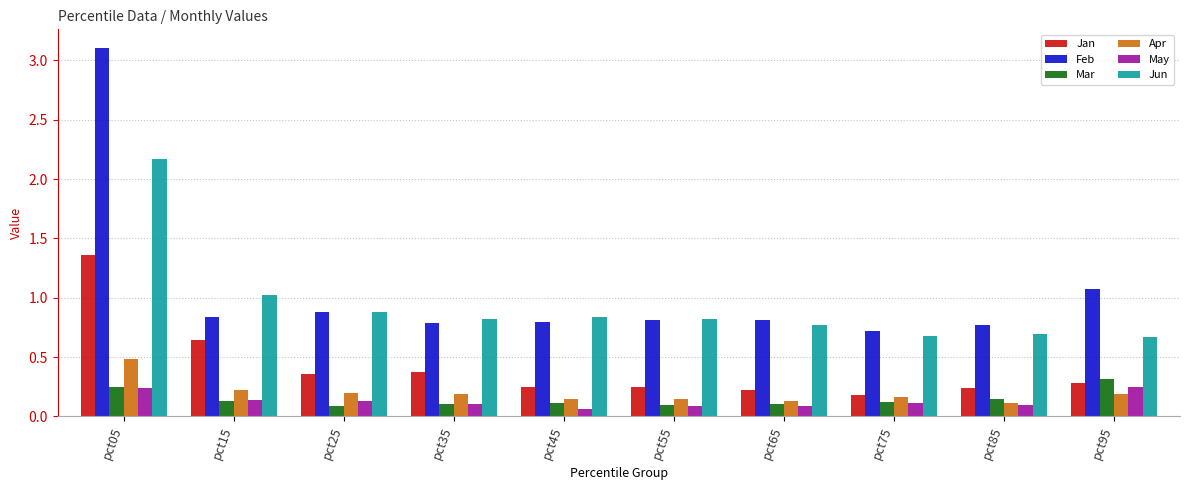

What are all the series names shown in the legend?

Jan, Feb, Mar, Apr, May, Jun